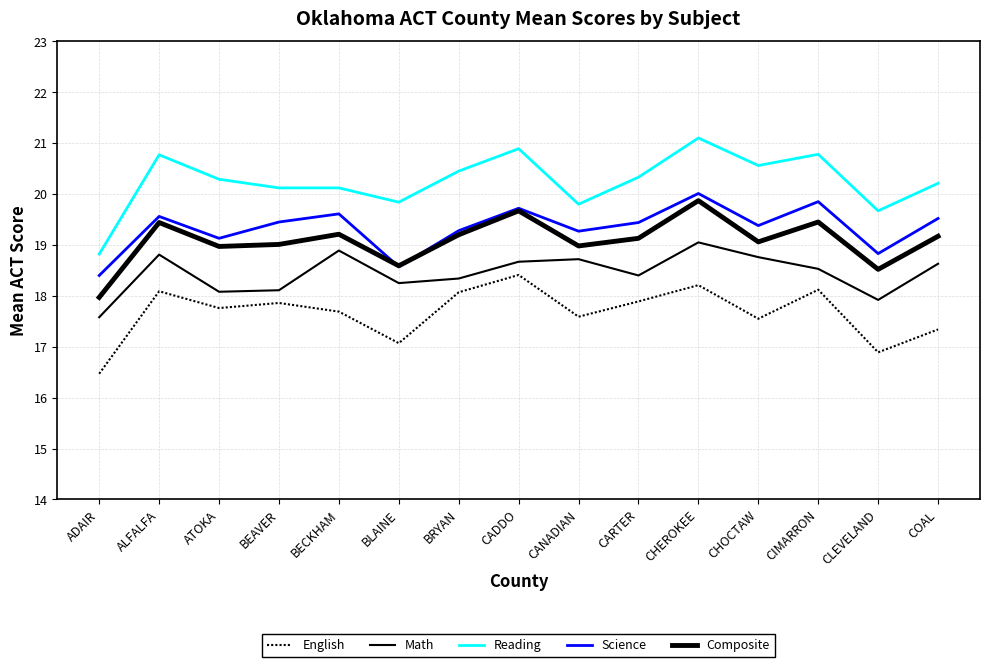

How many series are shown in this chart?

5